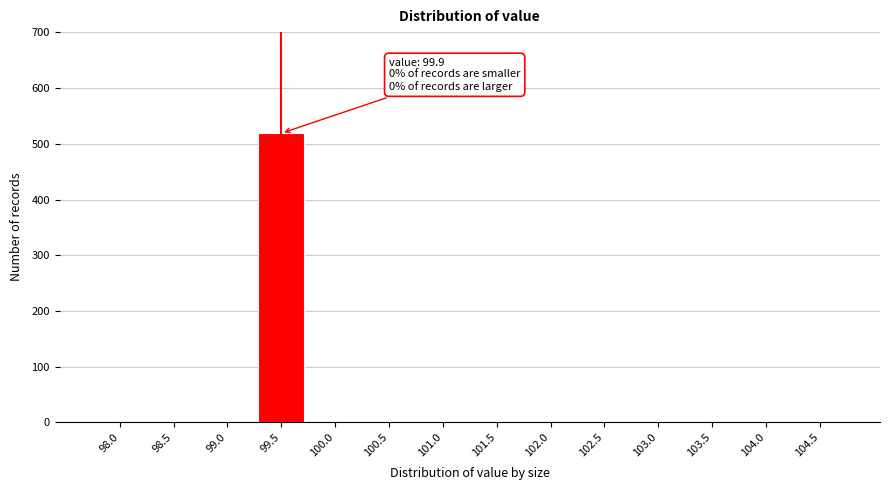

Reading right to left, transcribe all the data shown in this chart.

104.5=0	104.0=0	103.5=0	103.0=0	102.5=0	102.0=0	101.5=0	101.0=0	100.5=0	100.0=0	99.5=519	99.0=0	98.5=0	98.0=0